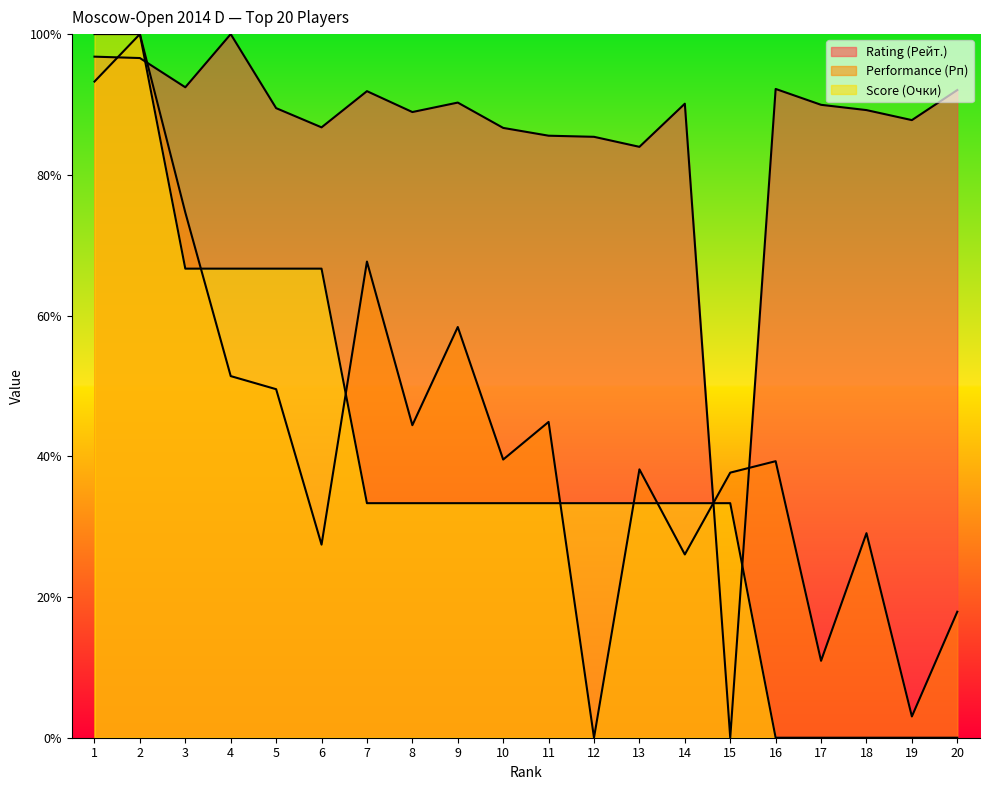

Where do Rating (Рейт.) and Score (Очки) first cross each other?

2 and 3